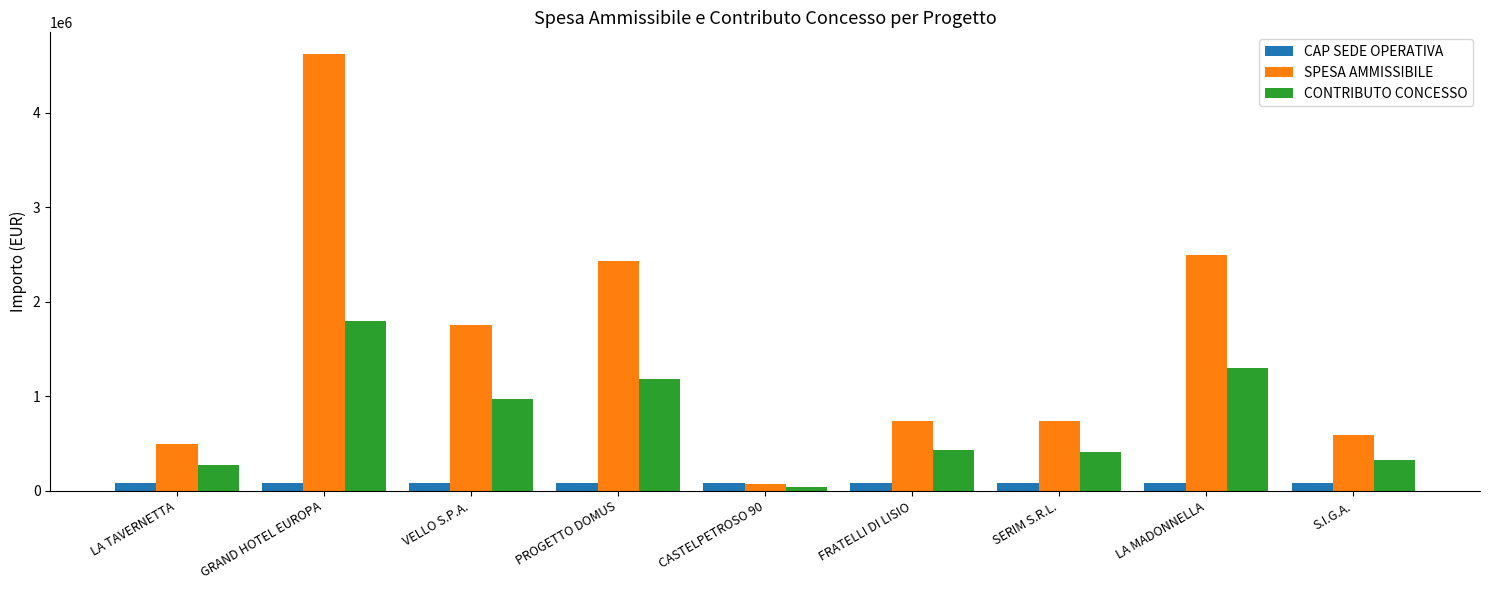

What is the lowest value of the SPESA AMMISSIBILE series?

75848.2